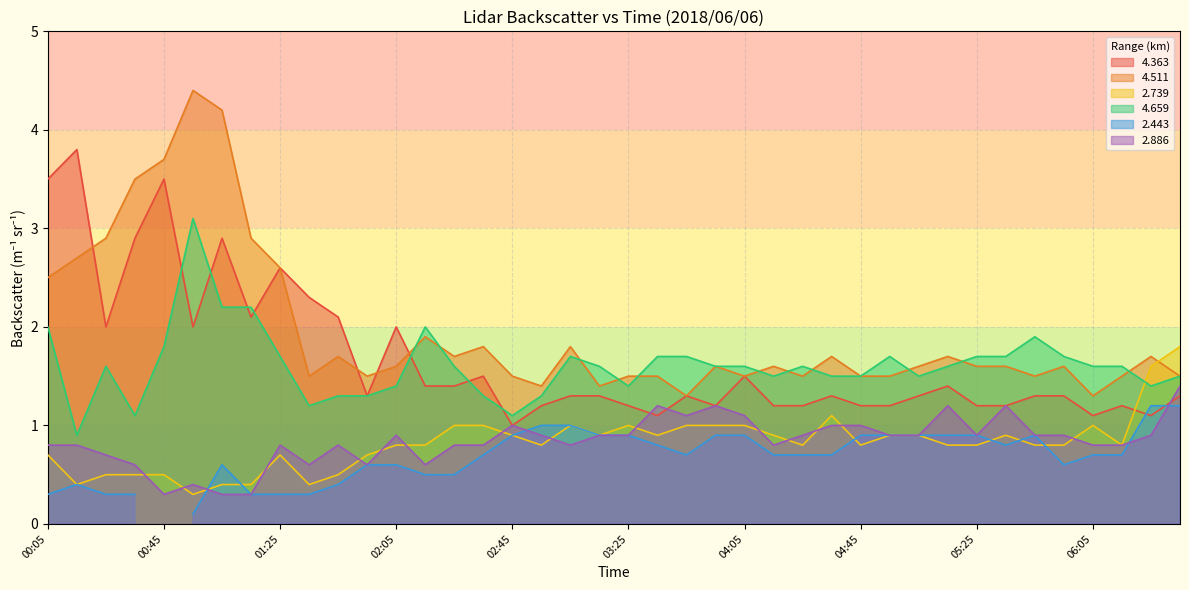

What is the average value of the 4.363 series?

1.7